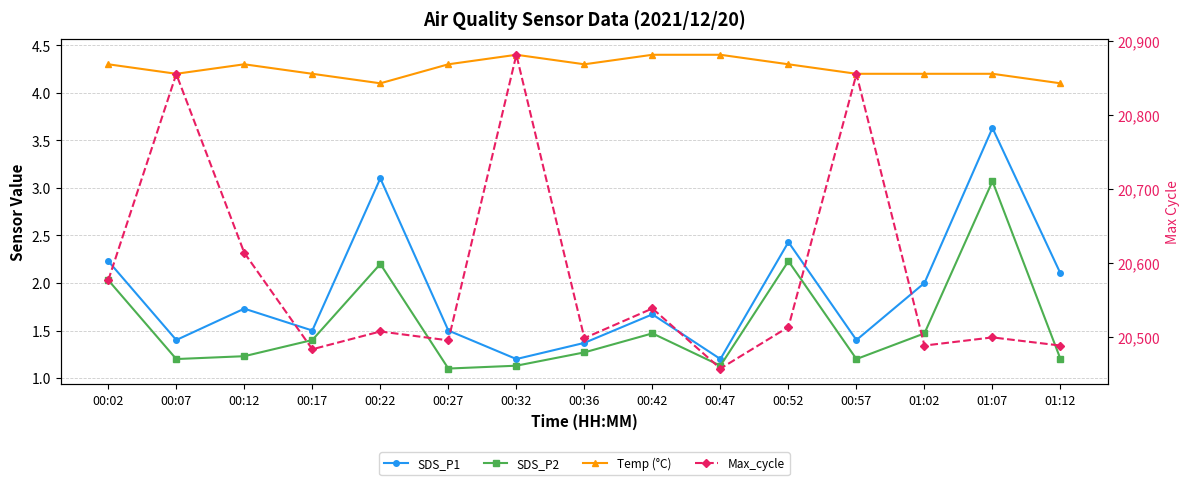

True or false: Temp (°C) and Max_cycle cross at least once.

False